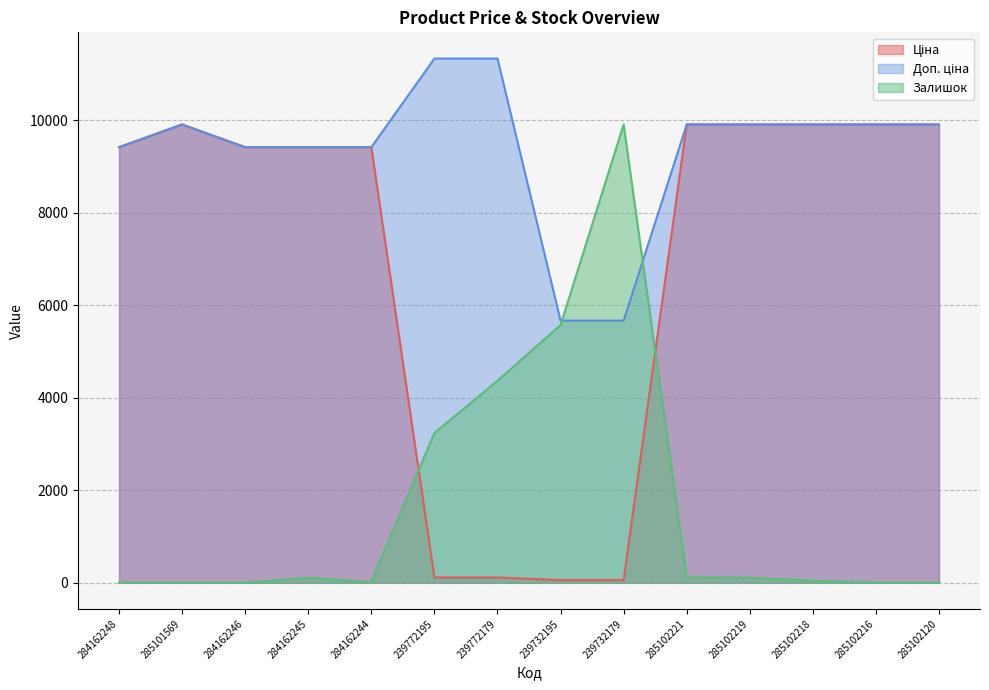

At how many categories does at least one series exceed 1026?

14